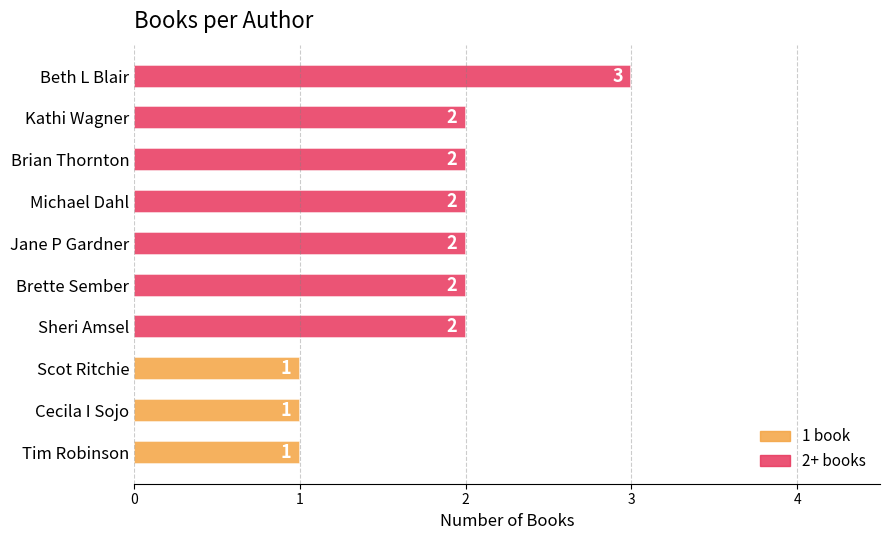

What is the sum of all values?

18